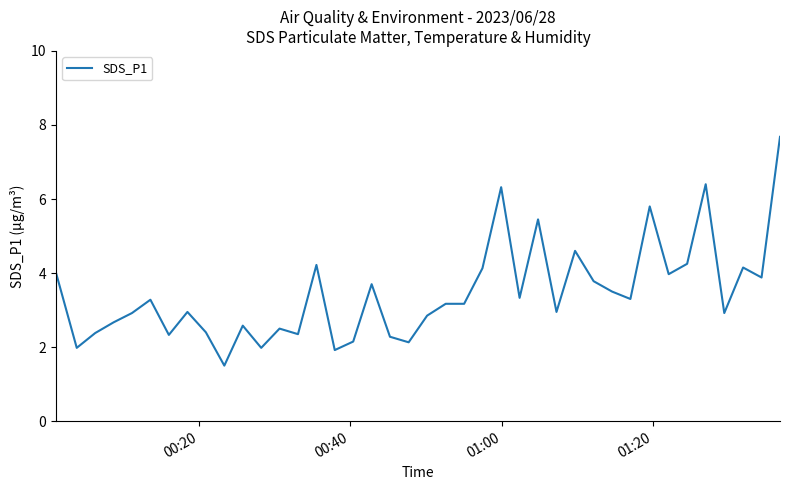

How many lines are shown in the chart?

1